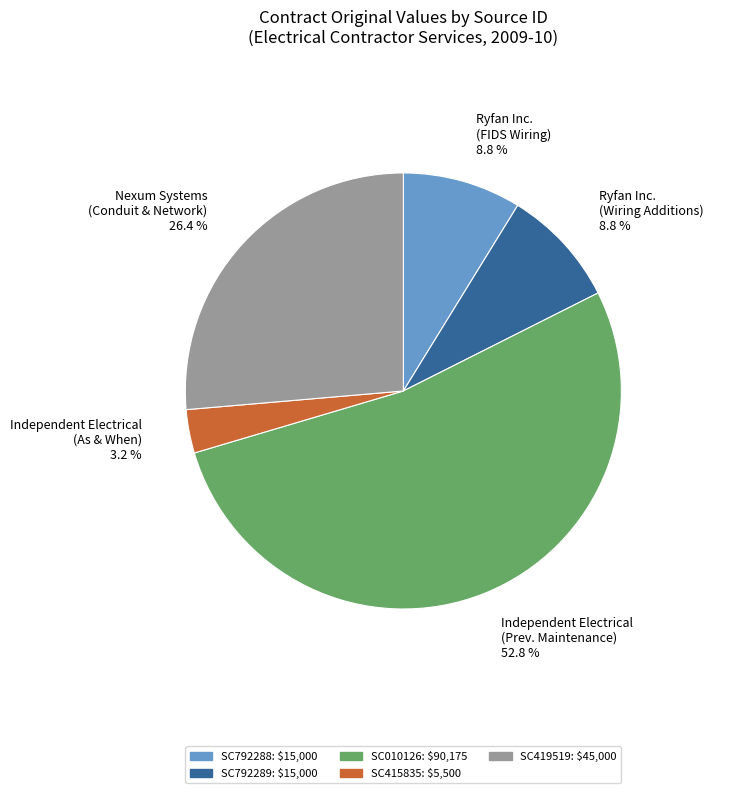

What is the majority slice?

SC010126